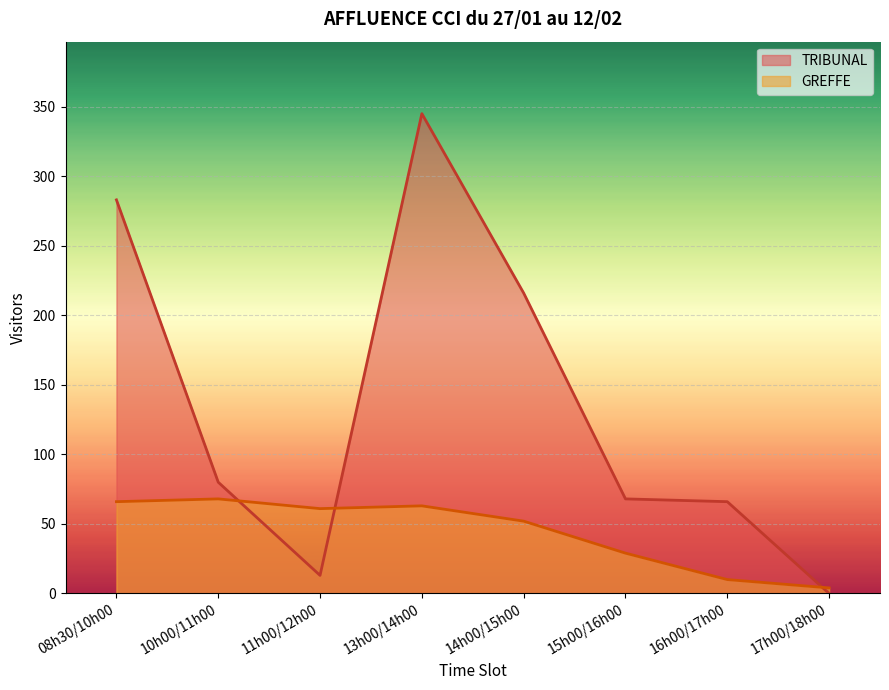

What is the total value across all series at 08h30/10h00?

349